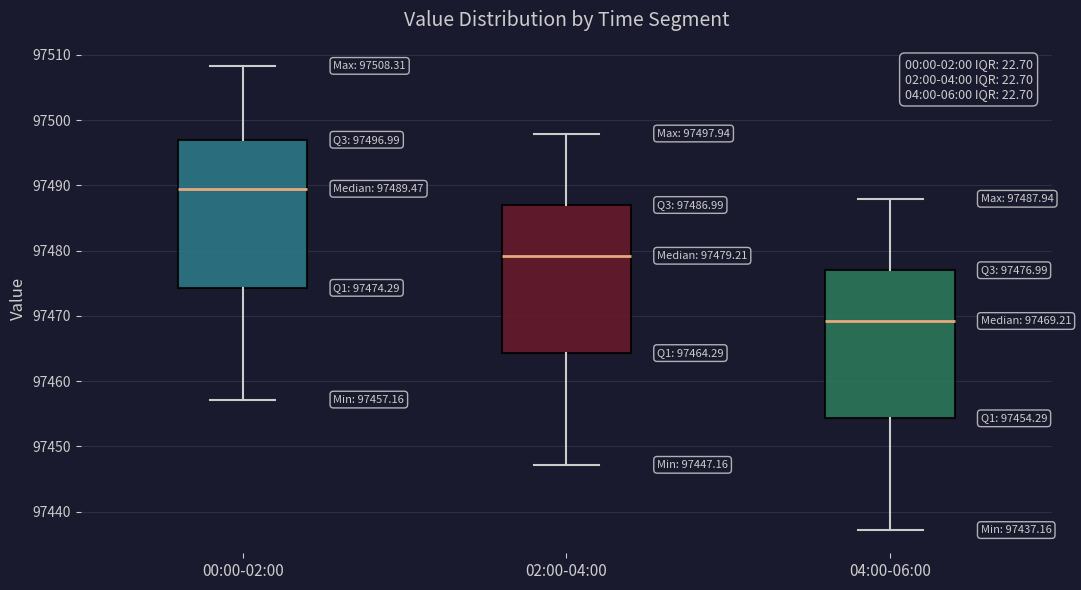

Which box's median line is the lowest?

04:00-06:00